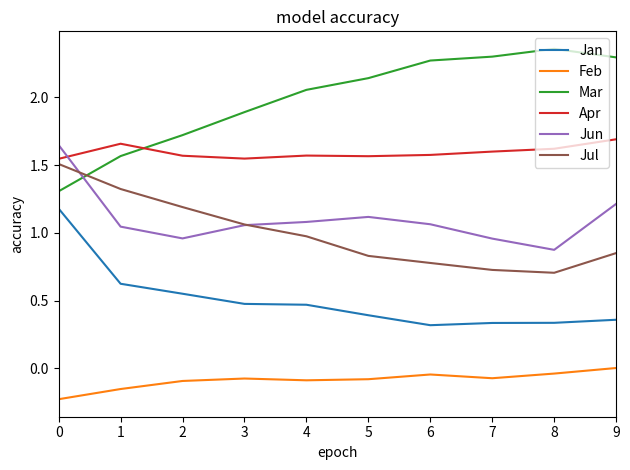

True or false: Apr has more than 0 interior local peaks.

True